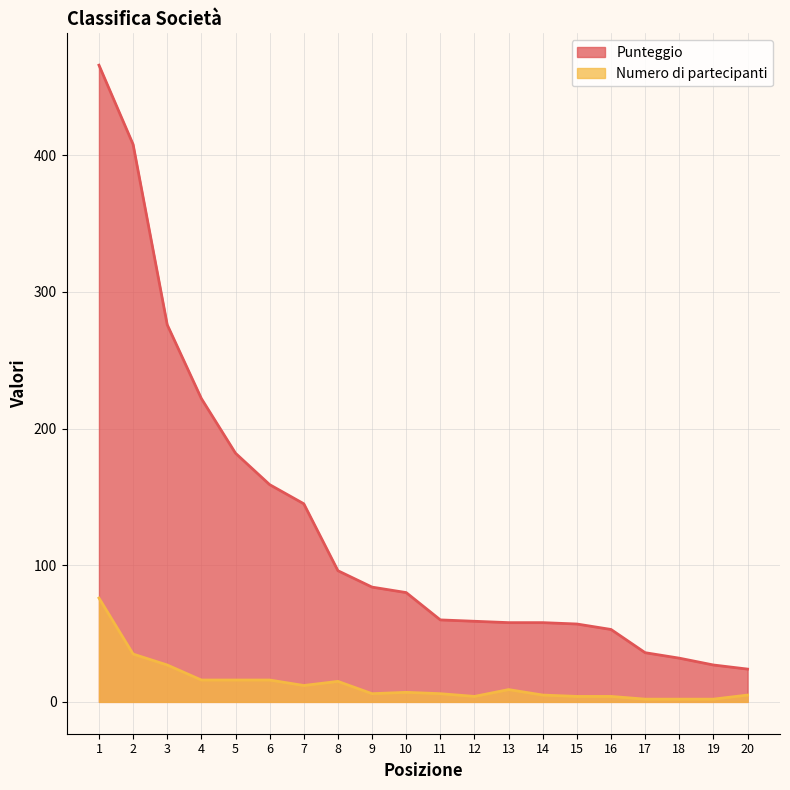

True or false: Punteggio has more than 1 interior local peaks.

False